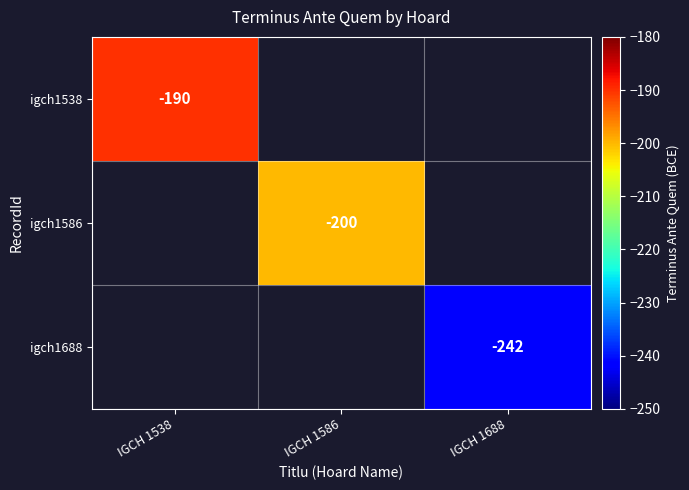

How many data points does each series have?

3